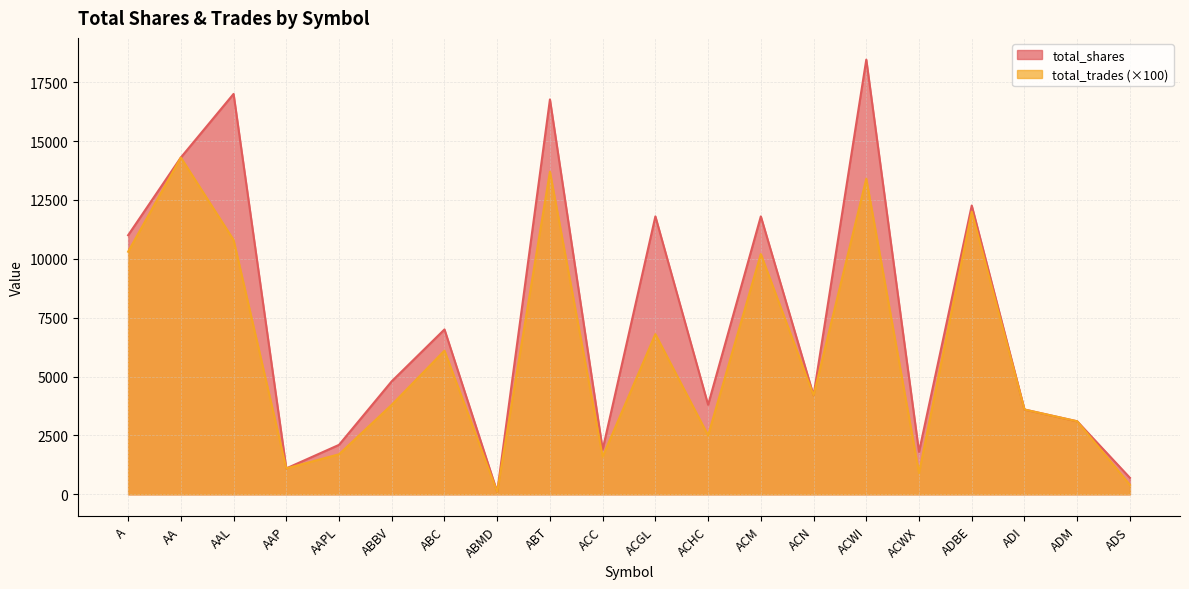

At how many categories does at least one series exceed 12346?

4